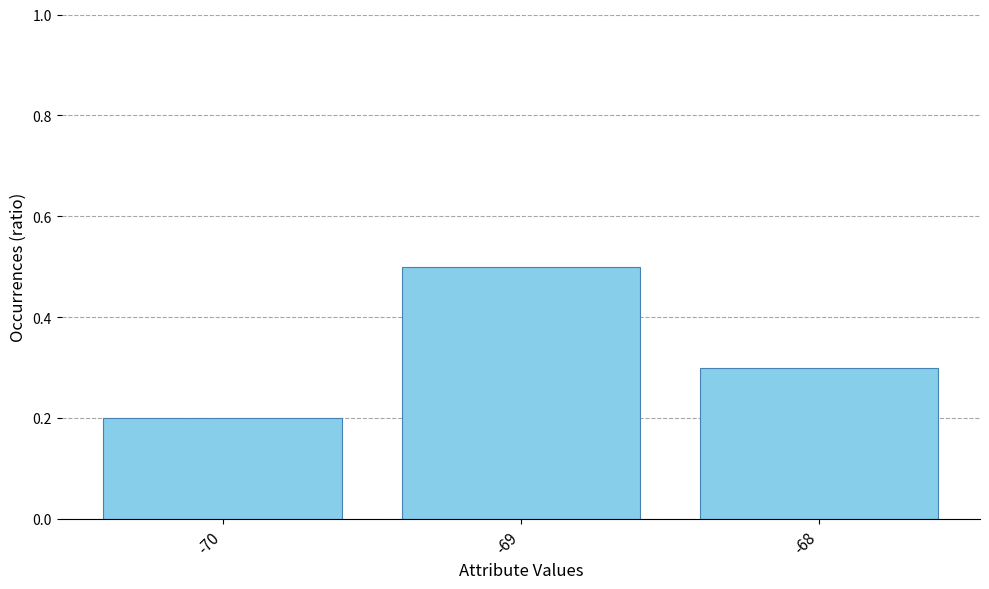

Is it true that the value at -70 is 0.3?

False